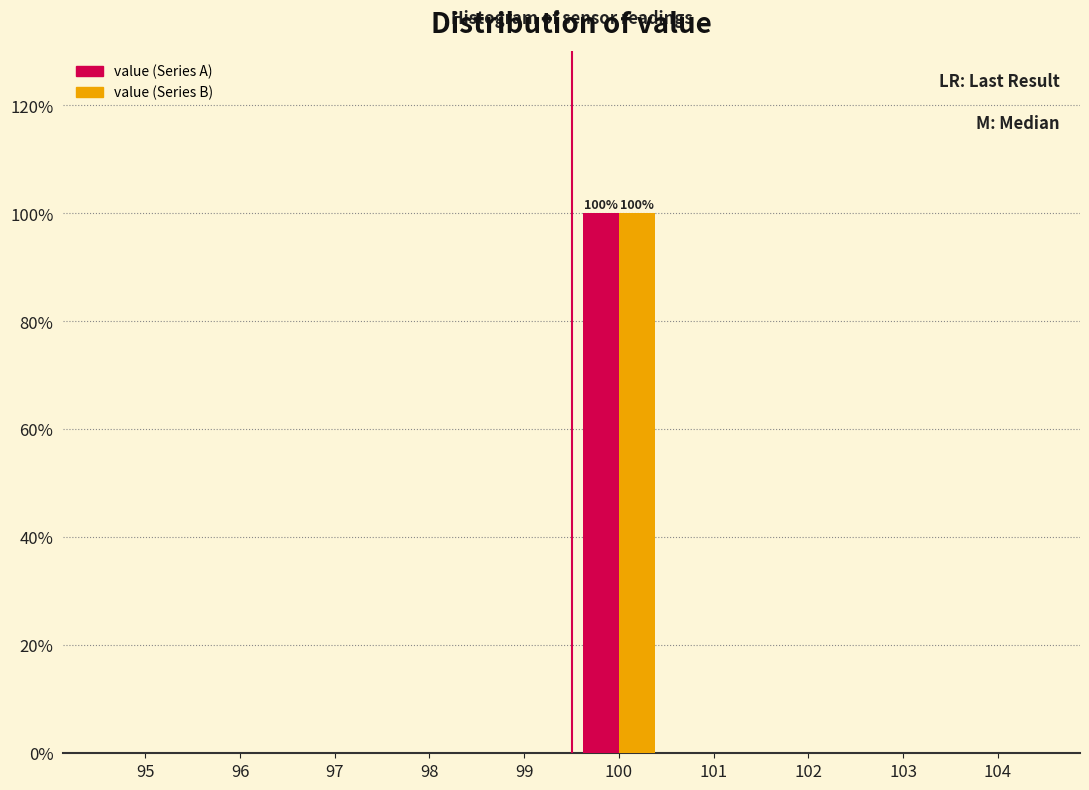

Reading right to left, transcribe all the data shown in this chart.

value (Series A): 104=0	103=0	102=0	101=0	100=100	99=0	98=0	97=0	96=0	95=0
value (Series B): 104=0	103=0	102=0	101=0	100=100	99=0	98=0	97=0	96=0	95=0